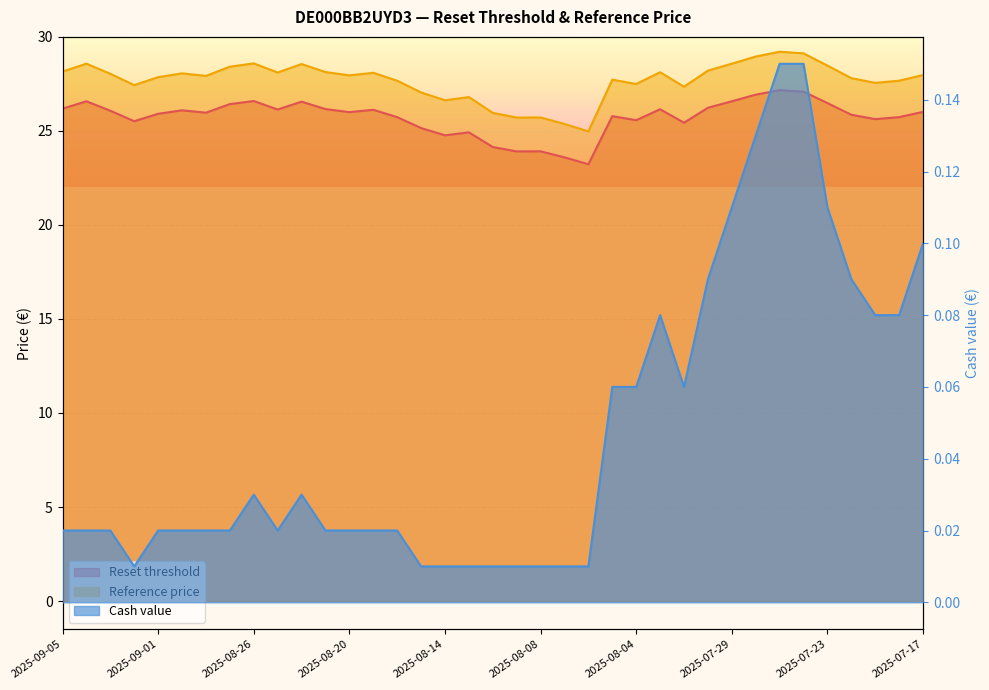

Reading left to right, what are all the values shown in this chart?

Reset threshold: 26.2	26.6	26.1	25.5	25.9	26.1	26.0	26.4	26.6	26.1	26.6	26.2	26.0	26.1	25.7	25.2	24.8	24.9	24.1	23.9	23.9	23.6	23.2	25.8	25.6	26.2	25.4	26.2	26.6	26.9	27.2	27.1	26.5	25.9	25.6	25.7	26.0
Reference price: 28.2	28.6	28.0	27.4	27.9	28.1	27.9	28.4	28.6	28.1	28.6	28.1	28.0	28.1	27.7	27.0	26.6	26.8	26.0	25.7	25.7	25.4	25.0	27.7	27.5	28.1	27.4	28.2	28.6	29.0	29.2	29.1	28.5	27.8	27.6	27.7	28.0
Cash value: 0.0	0.0	0.0	0.0	0.0	0.0	0.0	0.0	0.0	0.0	0.0	0.0	0.0	0.0	0.0	0.0	0.0	0.0	0.0	0.0	0.0	0.0	0.0	0.1	0.1	0.1	0.1	0.1	0.1	0.1	0.1	0.1	0.1	0.1	0.1	0.1	0.1